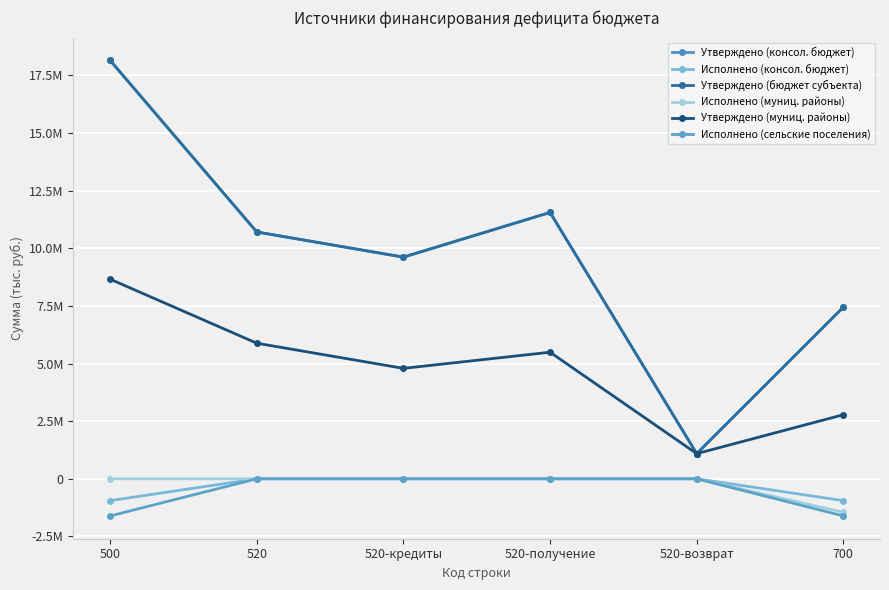

List the labels in order of Утверждено (бюджет субъекта) value, largest first.

500, 520-получение, 520, 520-кредиты, 700, 520-возврат